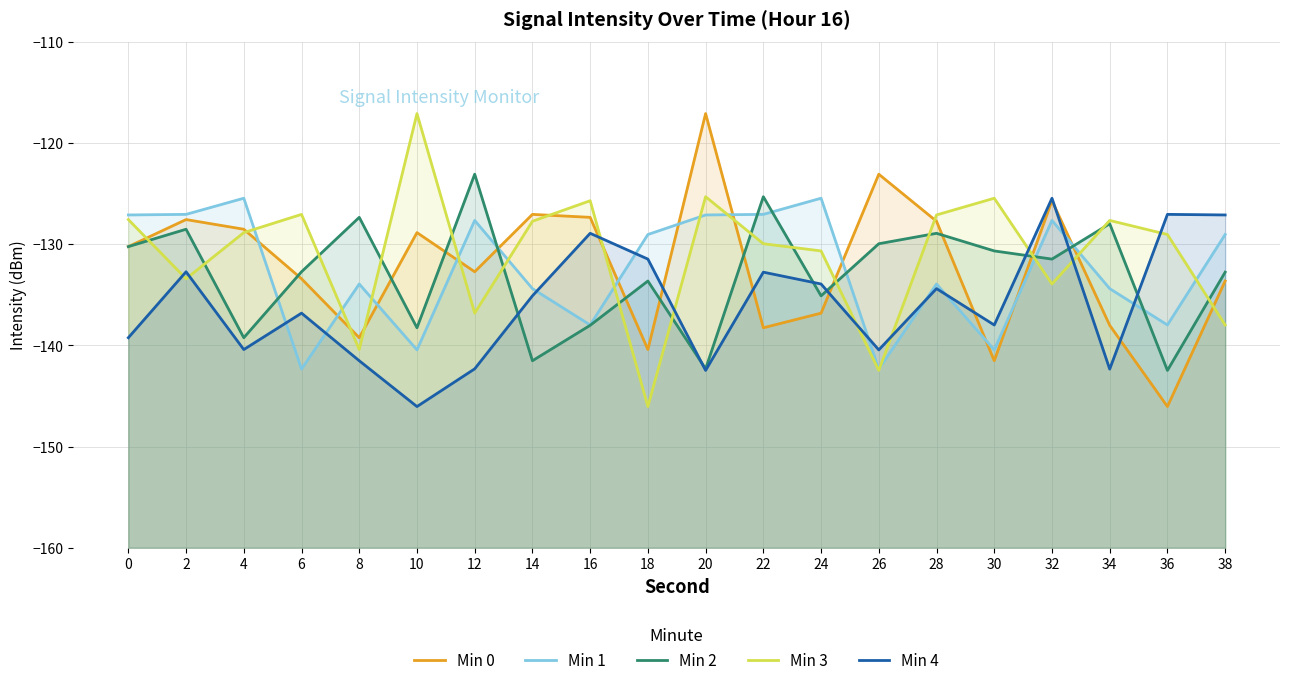

Is it true that Min 2 equals -138.0 at 16?

True